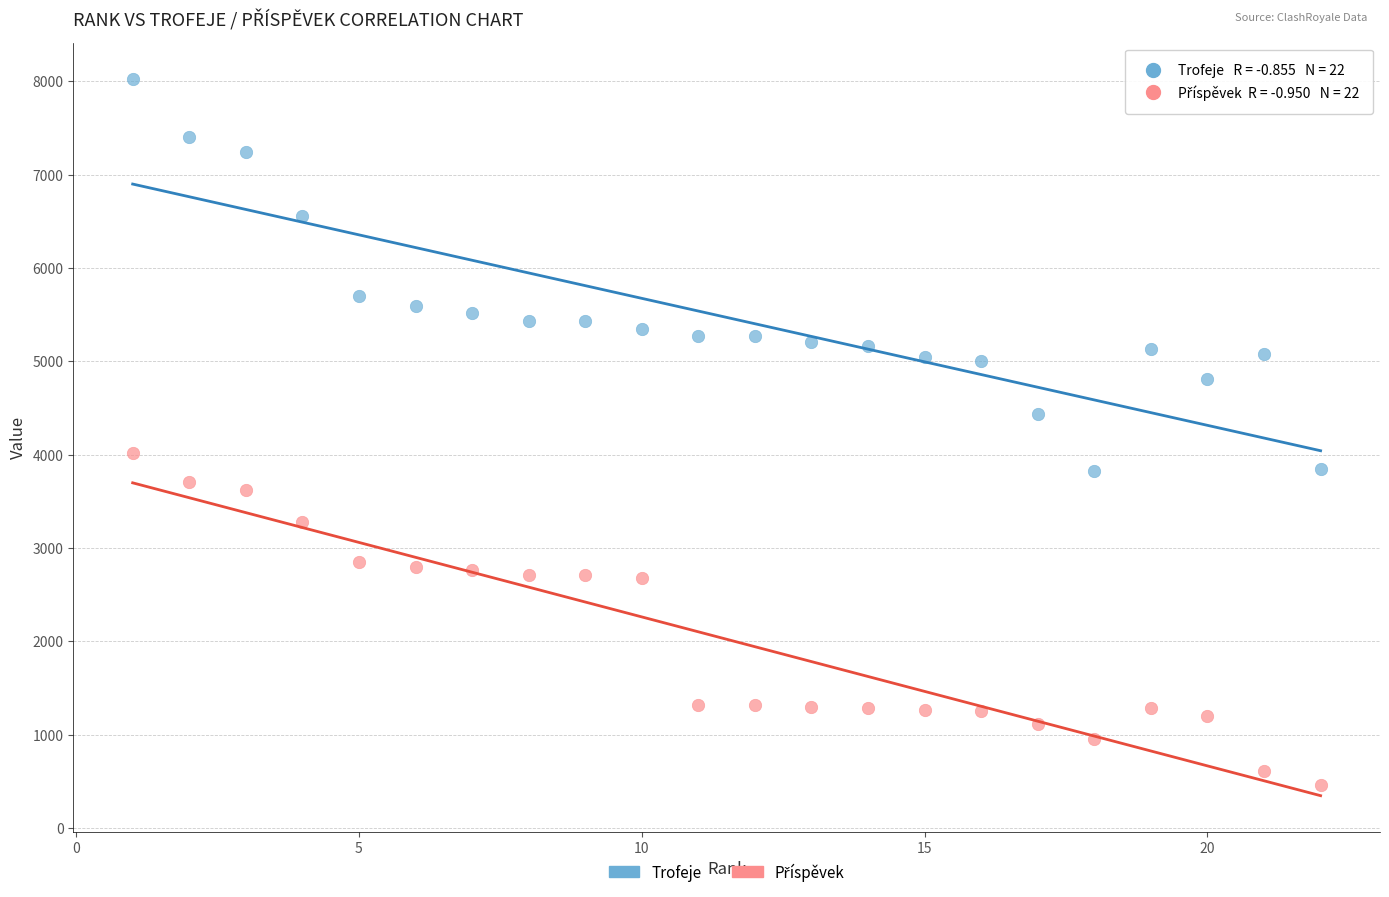

Across all data points, what is the range of Y values (max minus min)?

7567